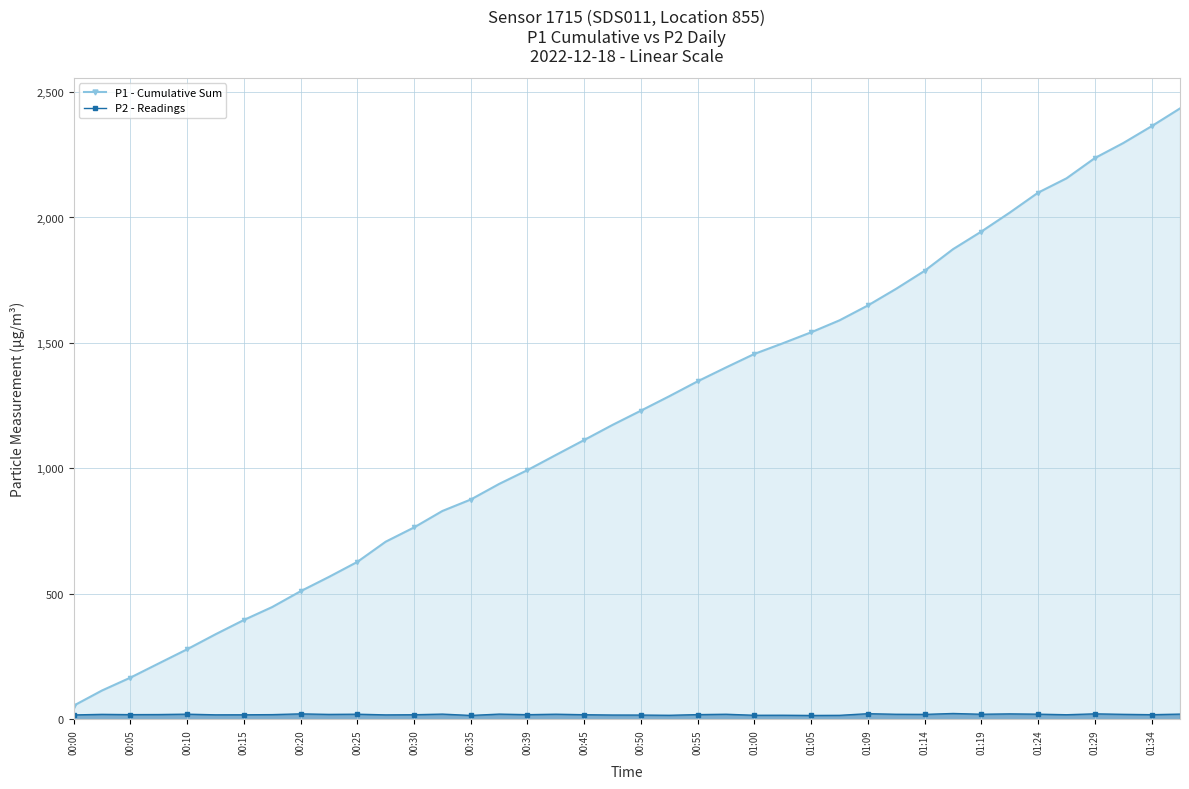

True or false: P2 - Readings and P1 - Cumulative Sum cross at least once.

False